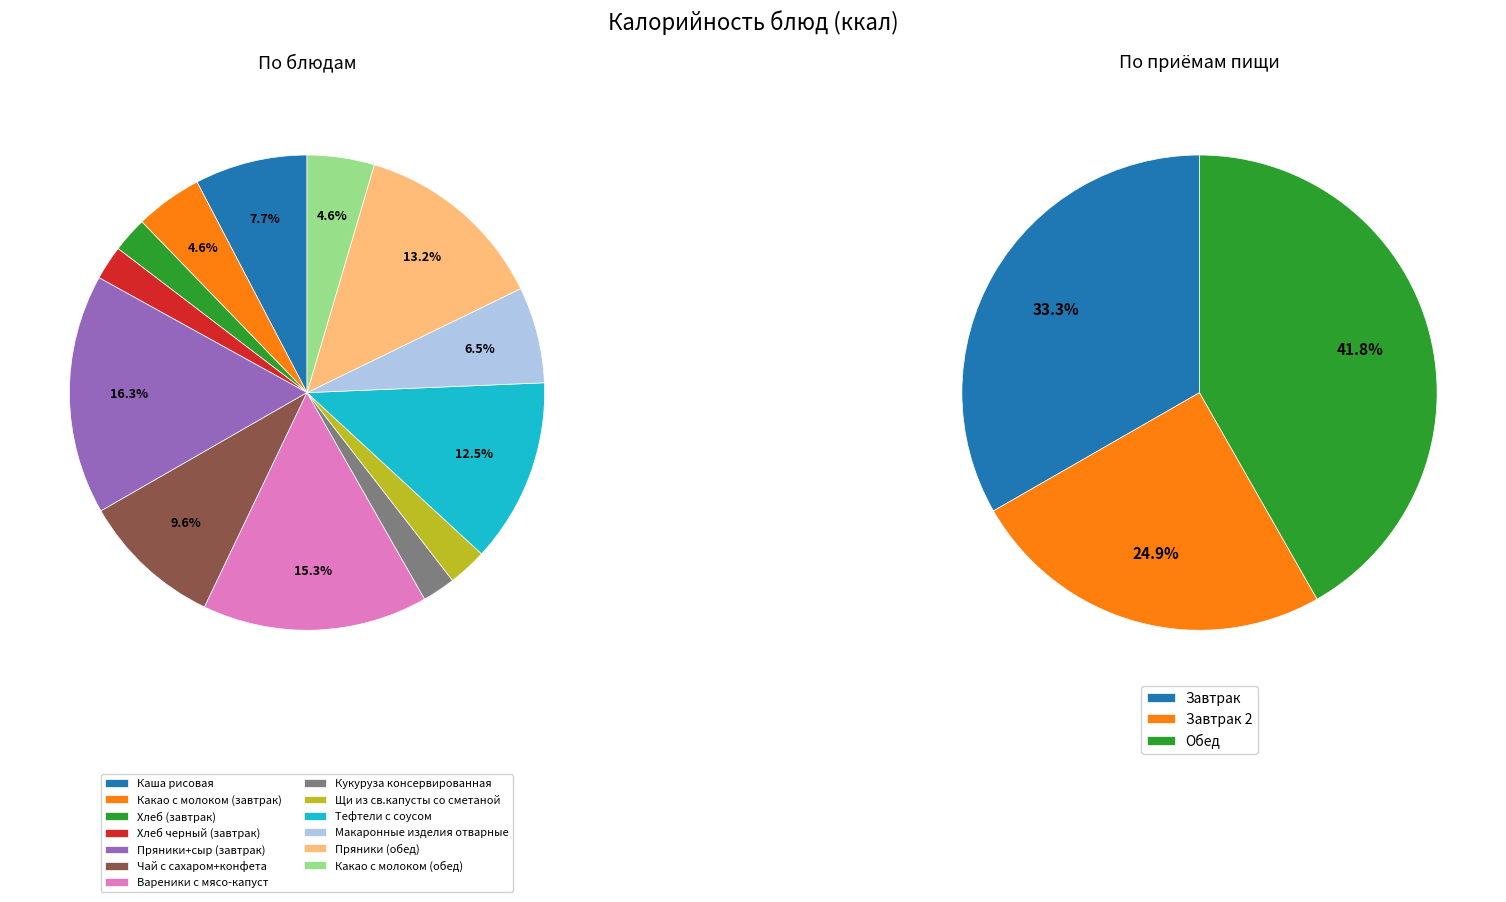

What percentage is the Чай с сахаром+конфета slice, to the nearest percent?

10%